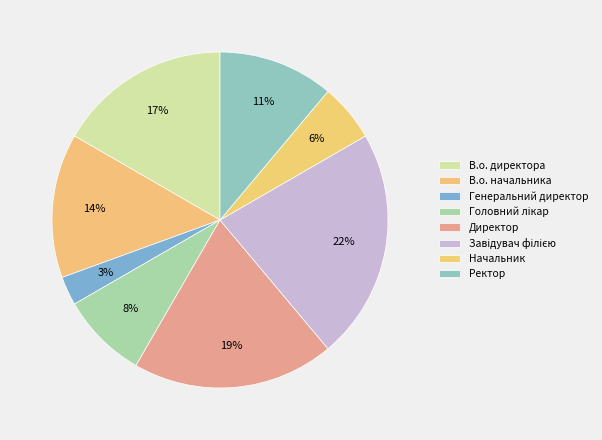

How many slices are in this pie chart?

8